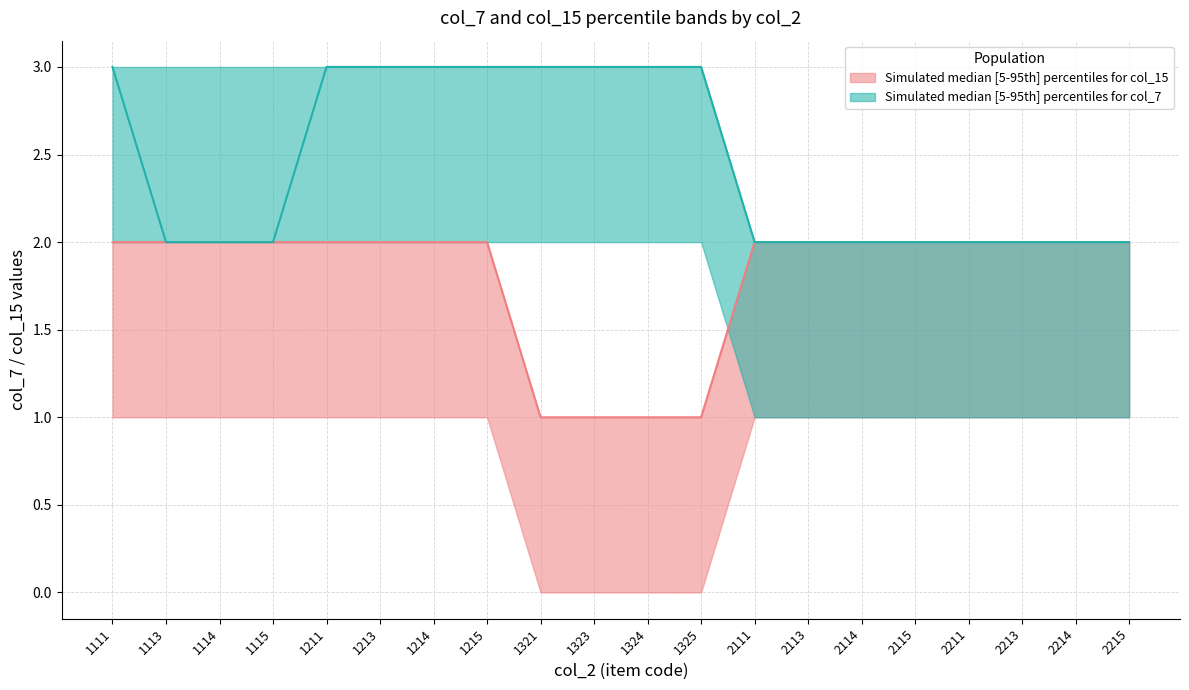

The col_15_upper series shows 1 at 1321. True or false?

True